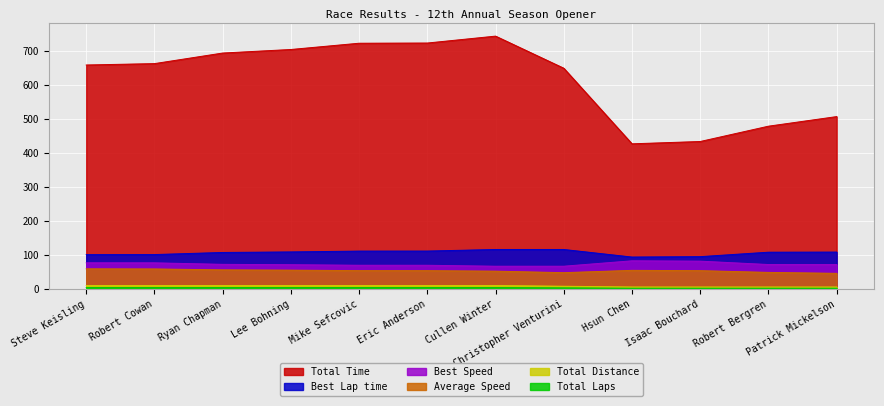

Between Mike Sefcovic and Hsun Chen, which series saw the biggest shift?

Total Time